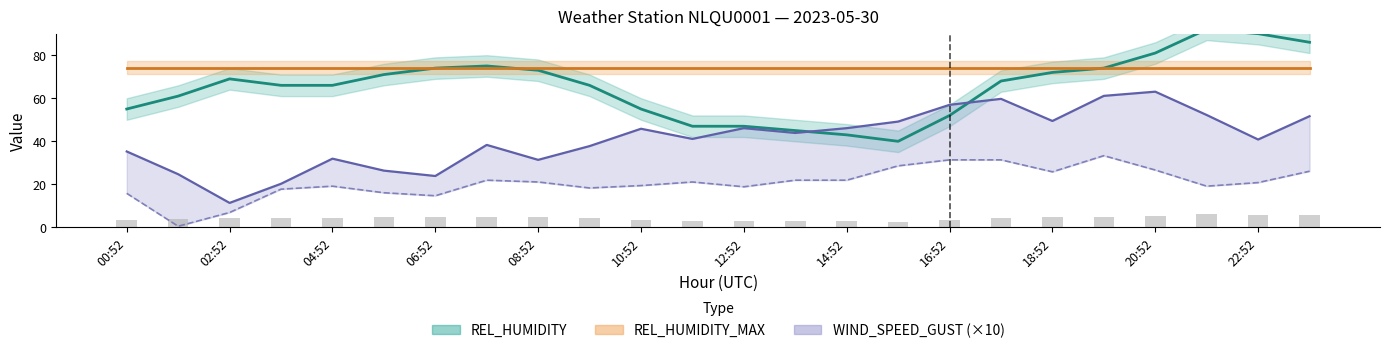

Reading left to right, transcribe all the data shown in this chart.

3.7	4.1	4.6	4.4	4.4	4.7	4.9	5.0	4.9	4.4	3.7	3.1	3.1	3.0	2.9	2.7	3.5	4.5	4.8	4.9	5.4	6.1	6.0	5.7